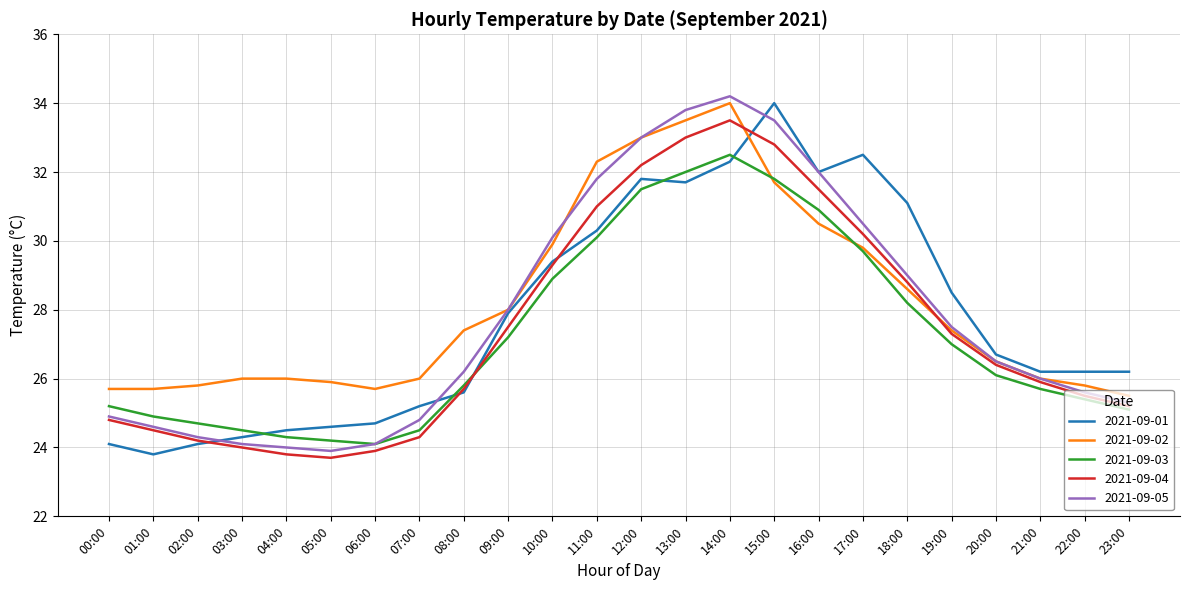

What is the difference between the maximum and minimum values in the 2021-09-05 series?

10.3